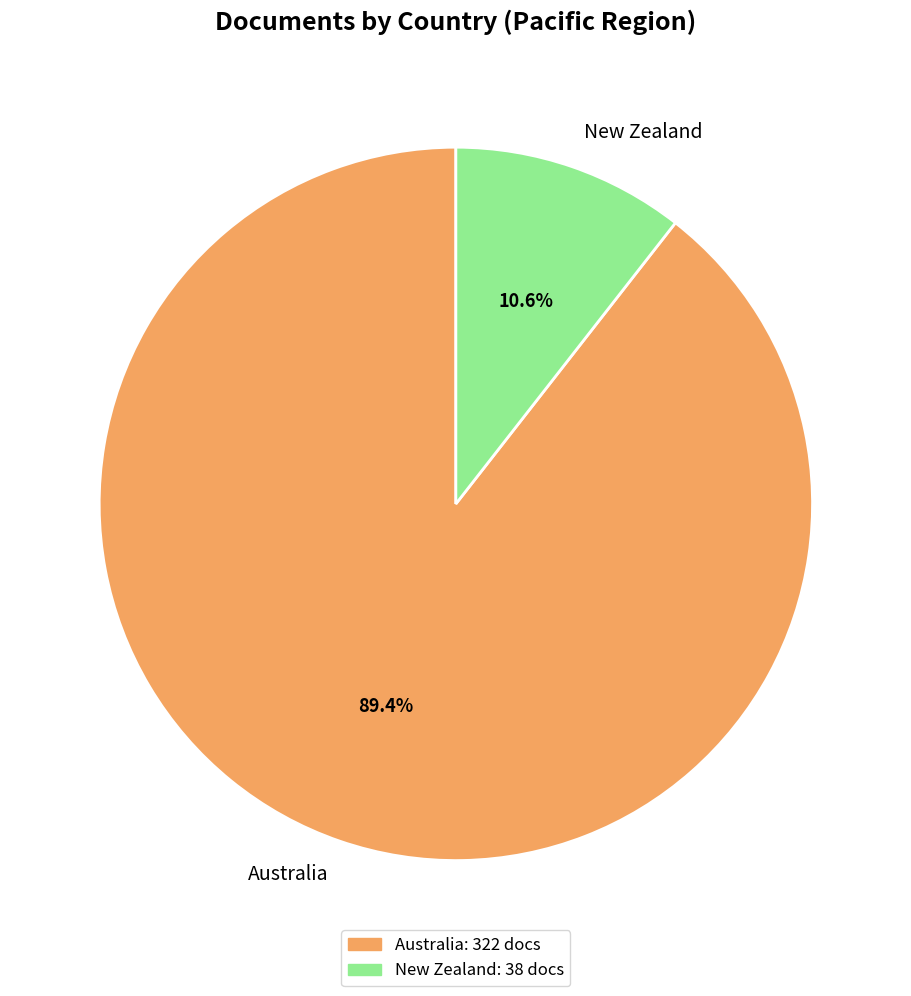

Approximately how many times larger is the value at New Zealand compared to Australia?

0.1